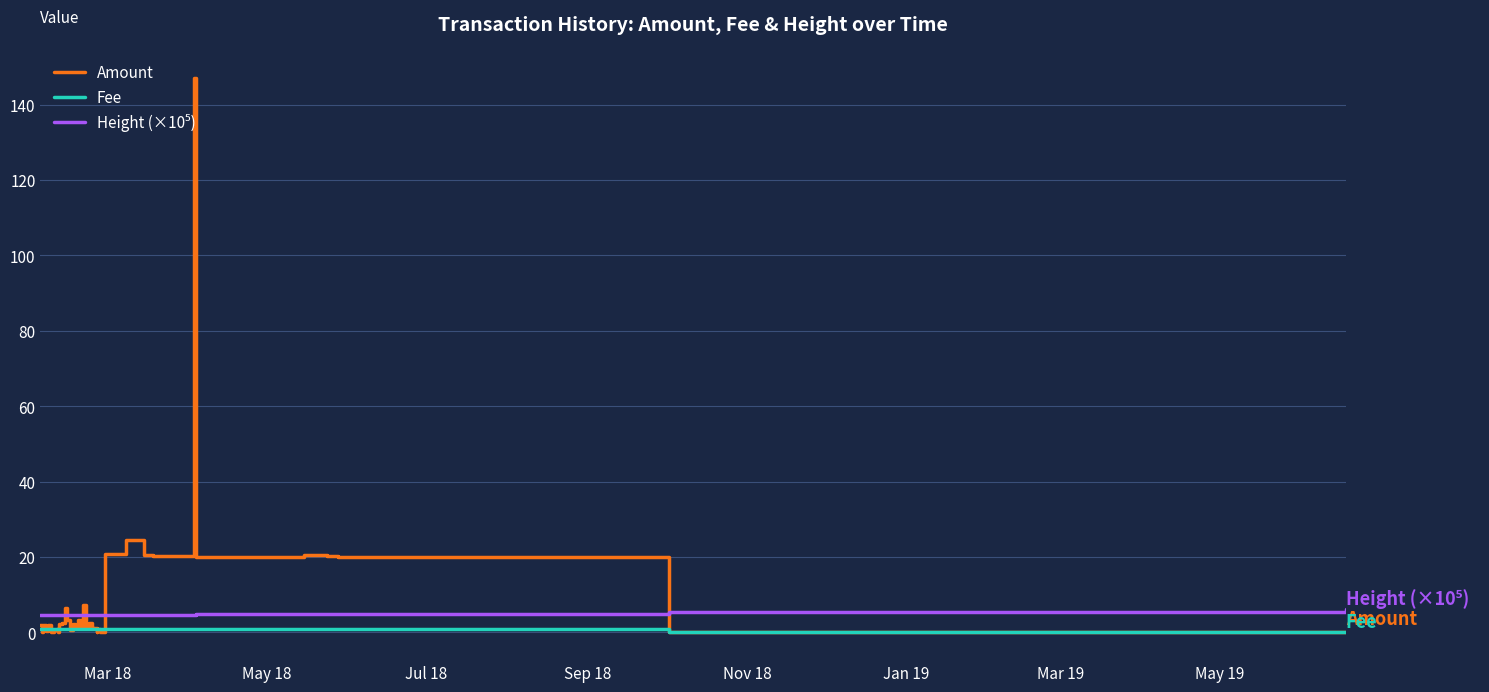

Which series has the largest range (max minus min)?

Amount